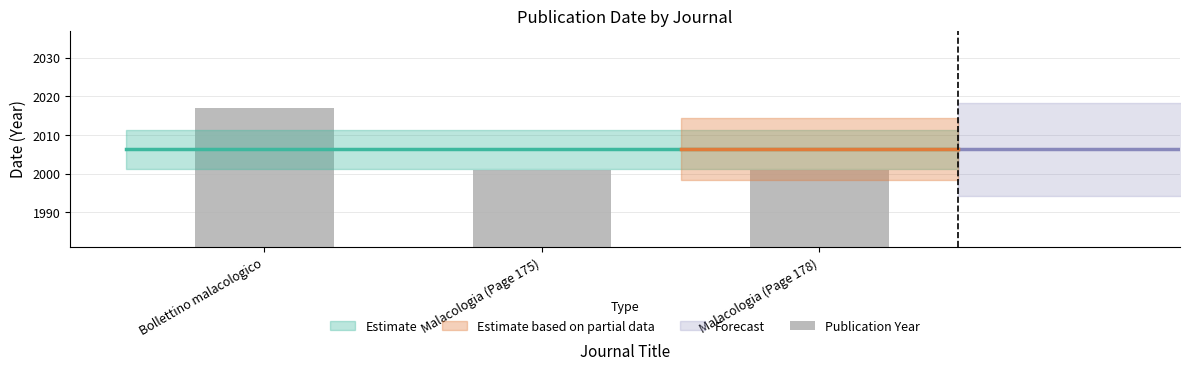

Which label corresponds to the largest value in the chart?

Bollettino malacologico